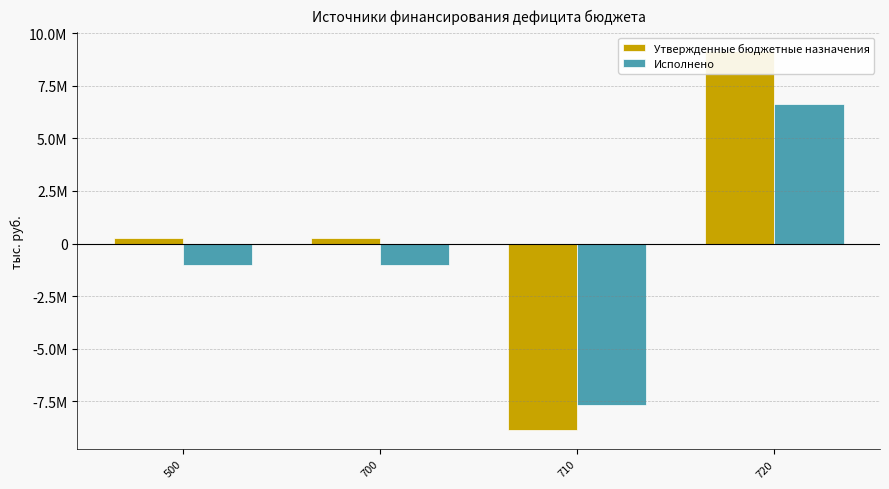

Is it true that Утвержденные бюджетные назначения equals 393297.8 at 500?

False